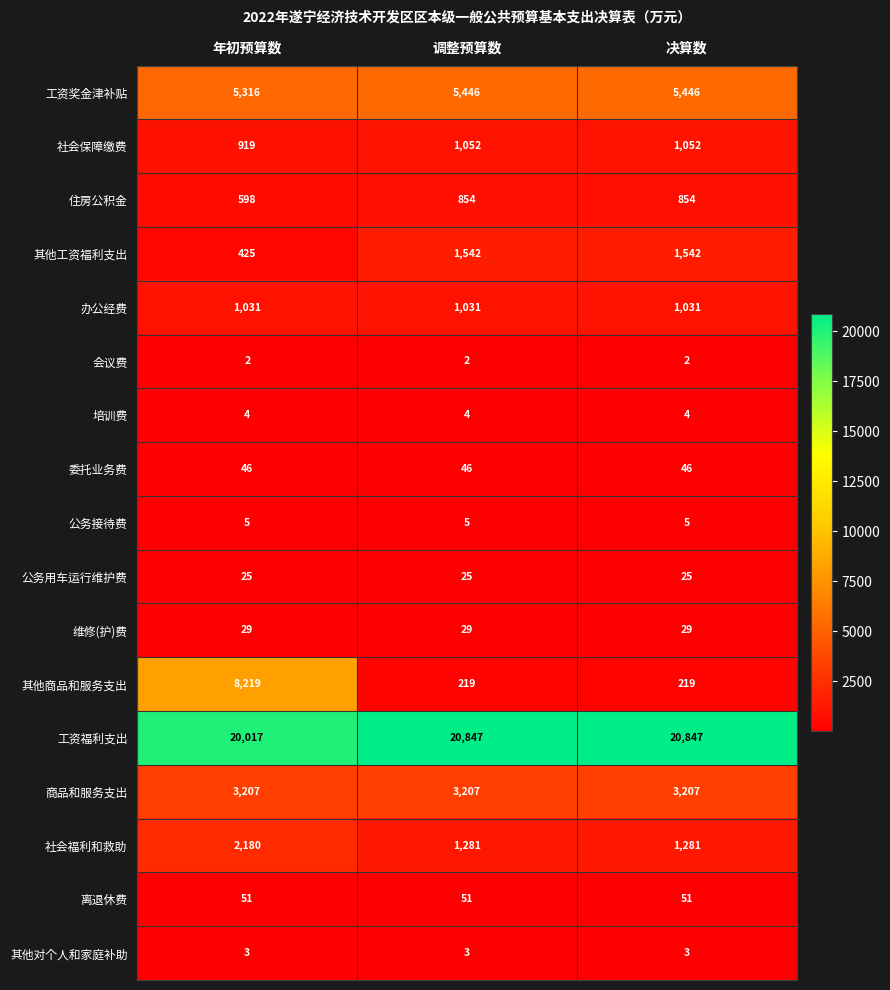

What is the average value of the 社会保障缴费 series?

1008